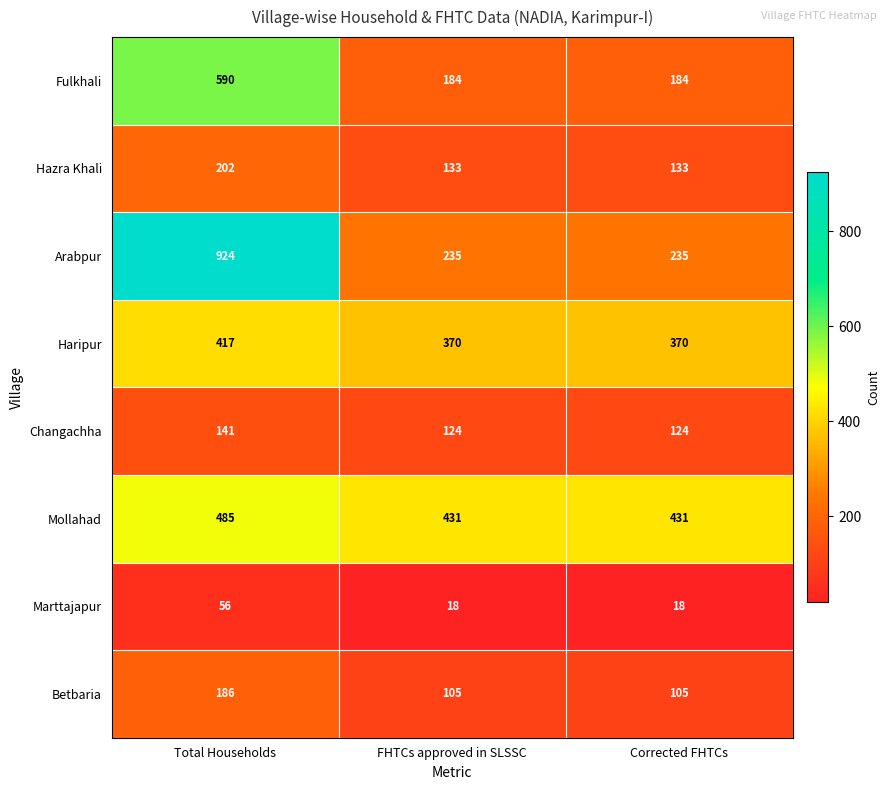

What value does the Mollahad series have at Corrected FHTCs?

431